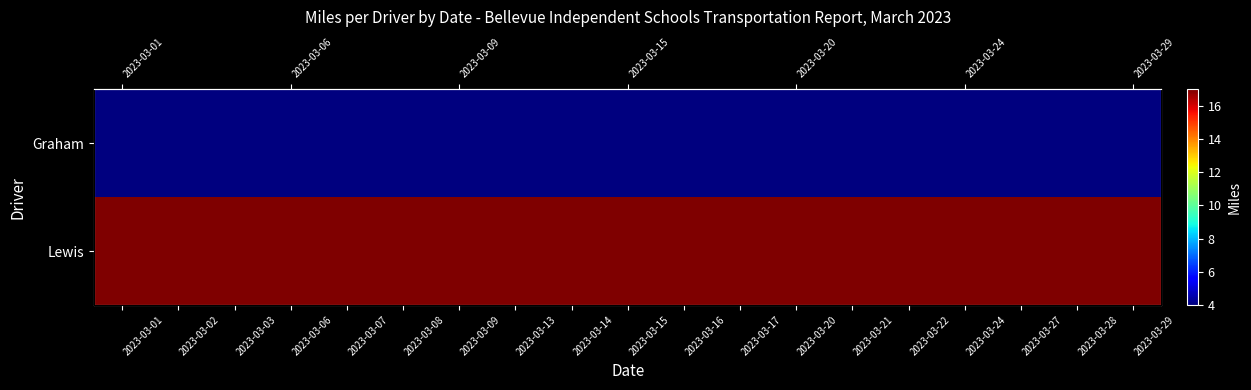

Is the value of Lewis at 2023-03-17 greater than the value of Graham at 2023-03-24?

Yes